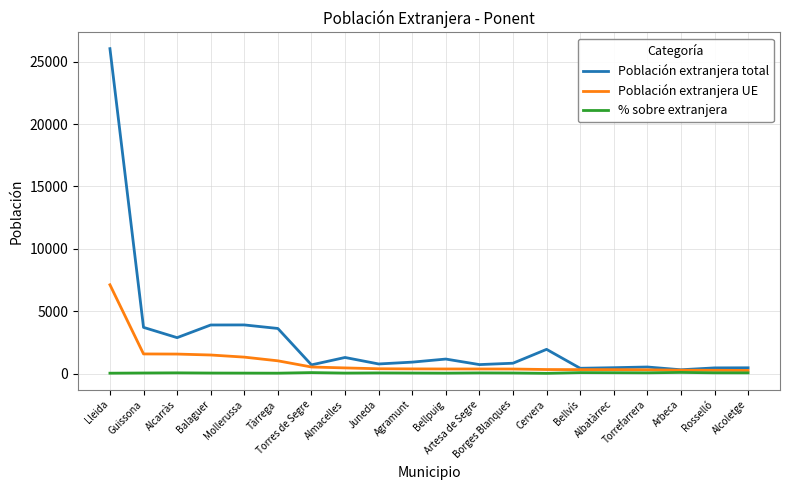

What is the difference between the highest and lowest values at Artesa de Segre?

665.2